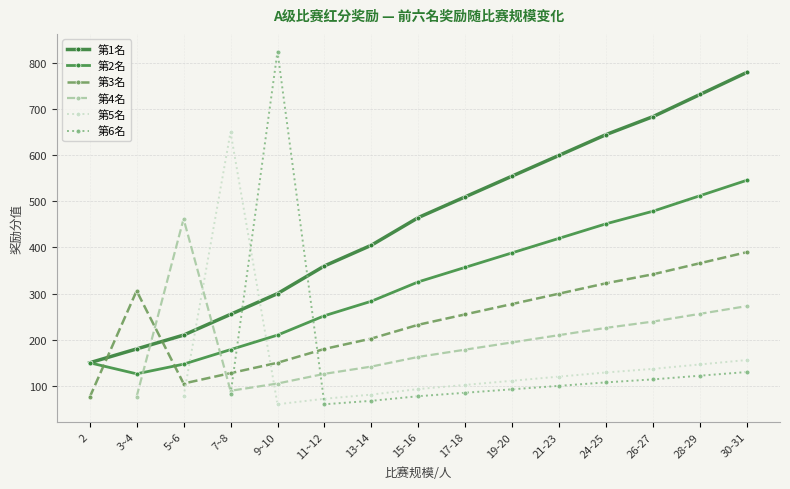

After their last crossing, which series has the higher values: 第6名 or 第5名?

第5名